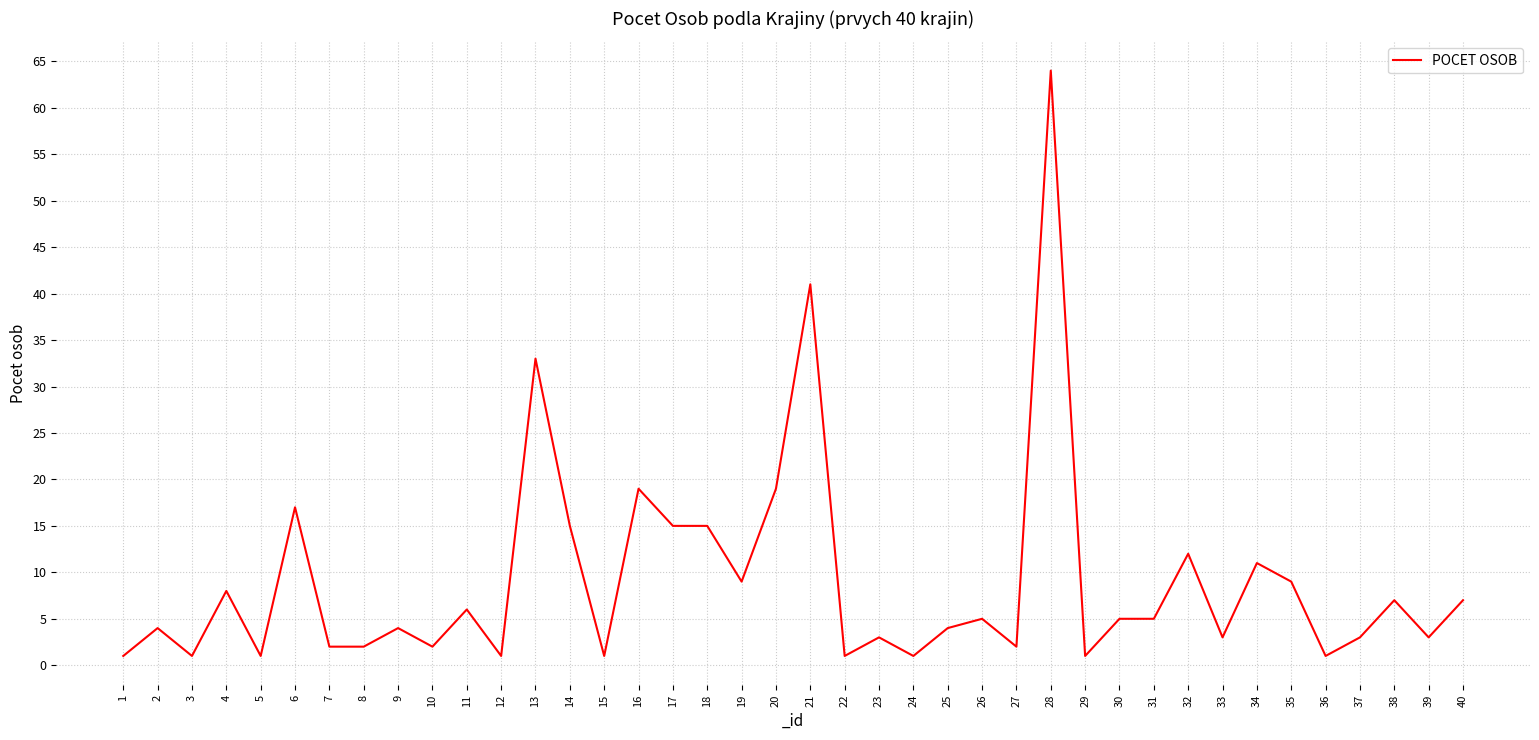

What is the change in value from 13 to 22?

-32